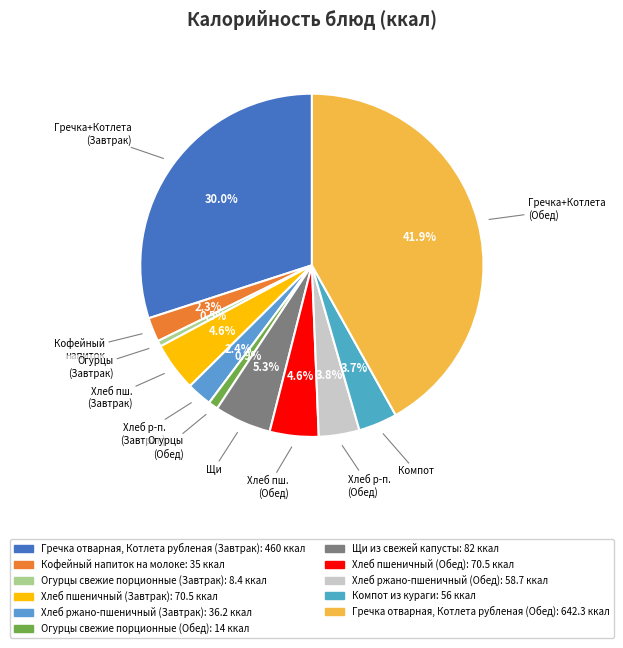

How many slices are in this pie chart?

11